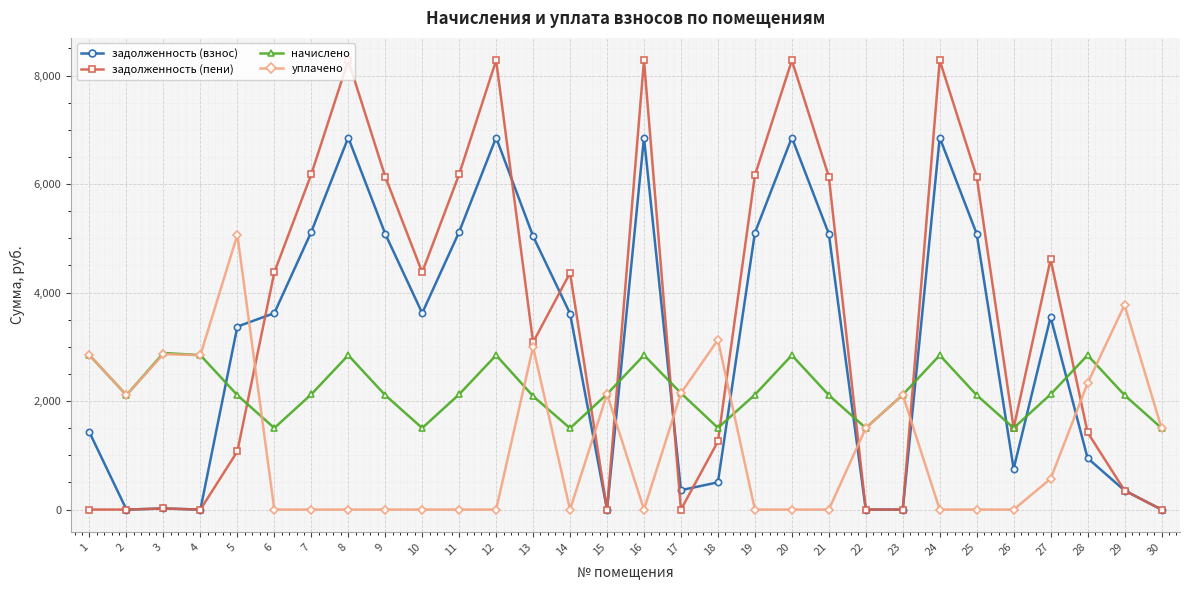

List the series in order of their overall mean, highest first.

задолженность (пени), задолженность (взнос), начислено, уплачено